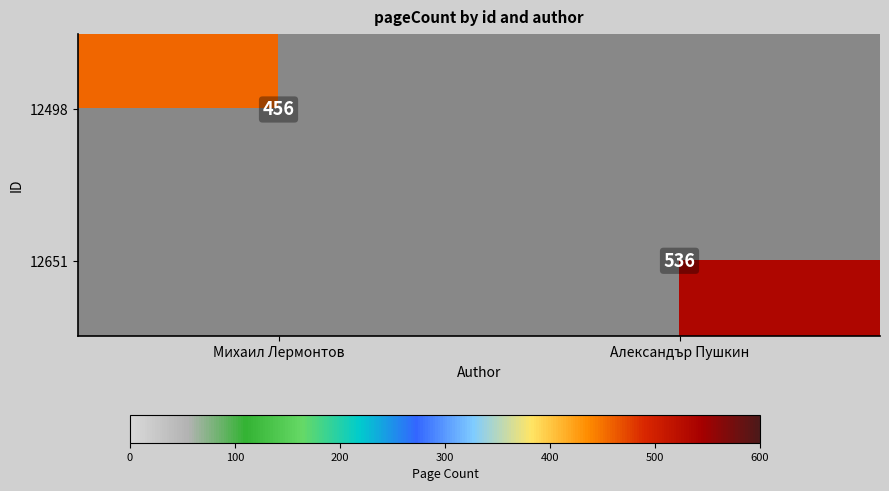

True or false: 12498 has a value of 456 at Михаил Лермонтов.

True